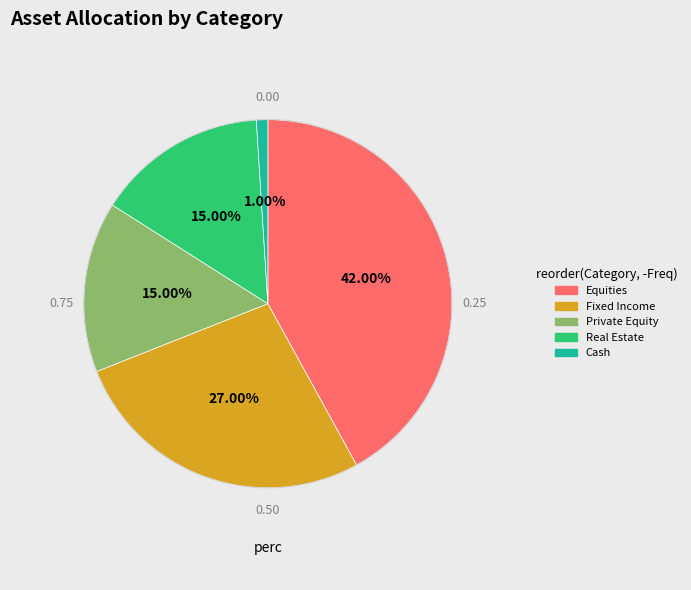

How many slices are in this pie chart?

5